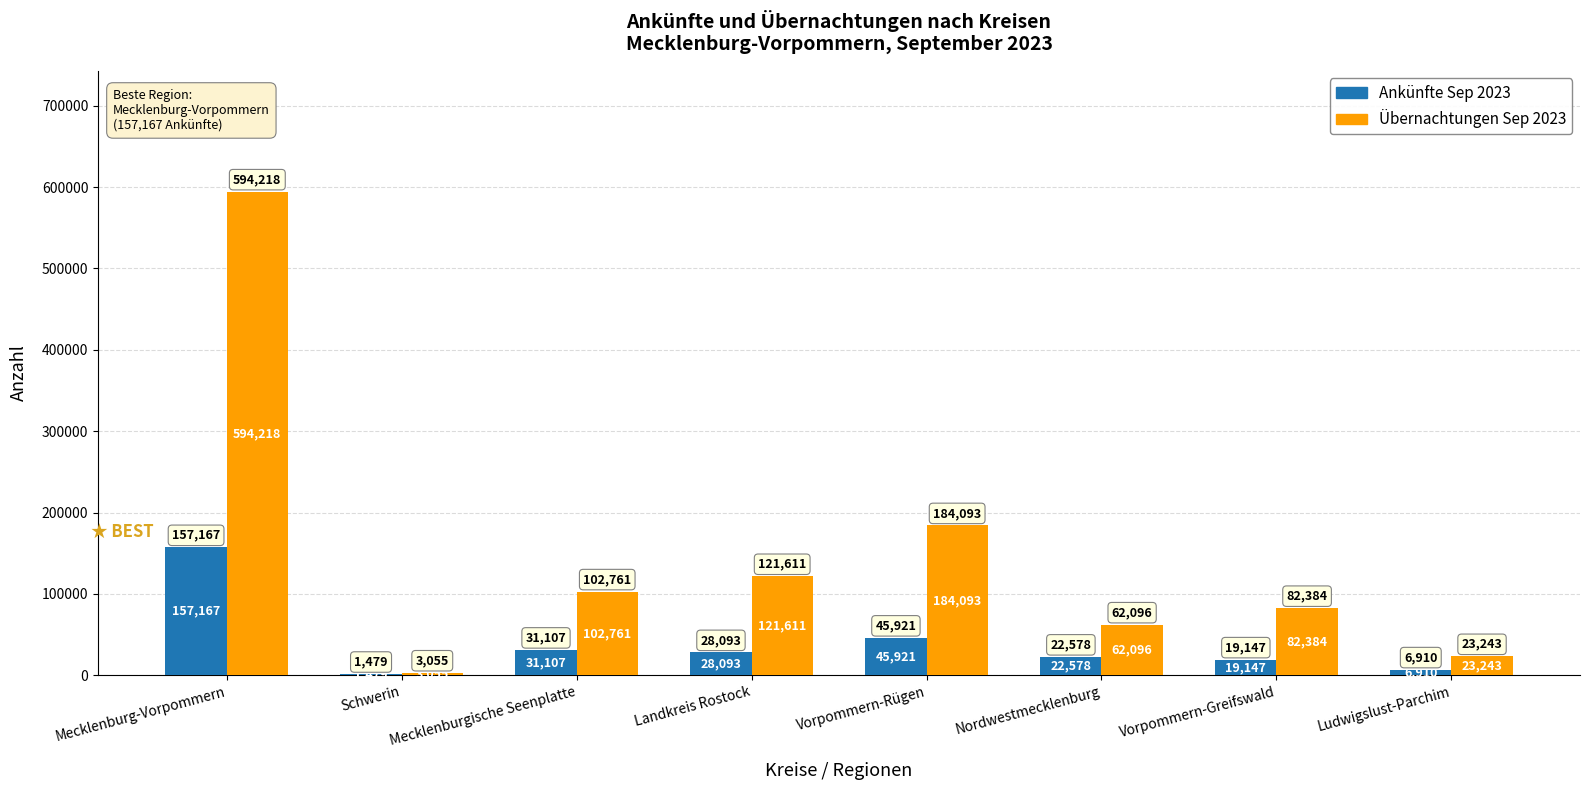

What are all the series names shown in the legend?

Ankünfte Sep 2023, Übernachtungen Sep 2023